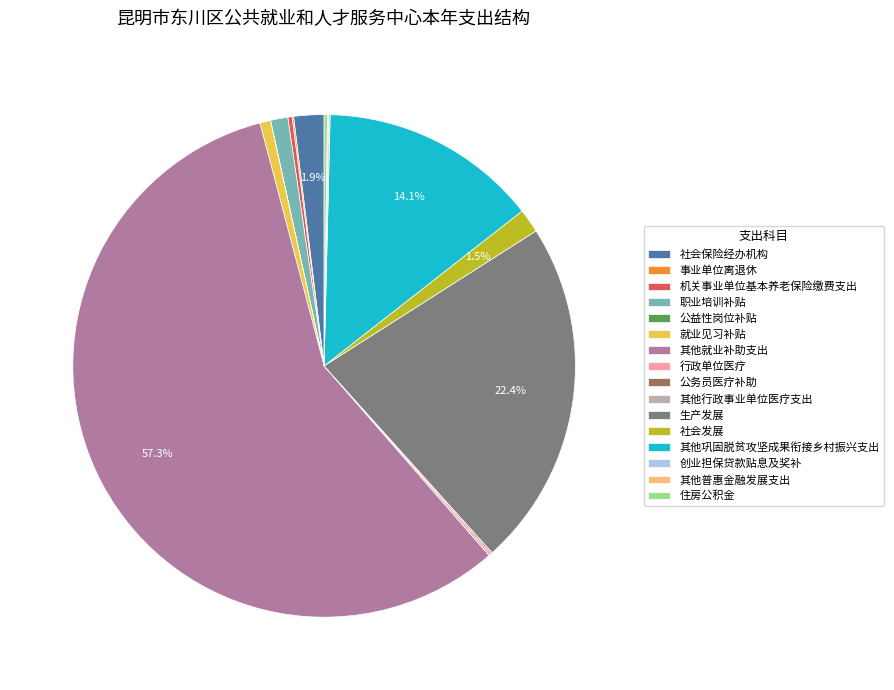

Is the sum of 社会保险经办机构 and 社会发展 greater than half?

No